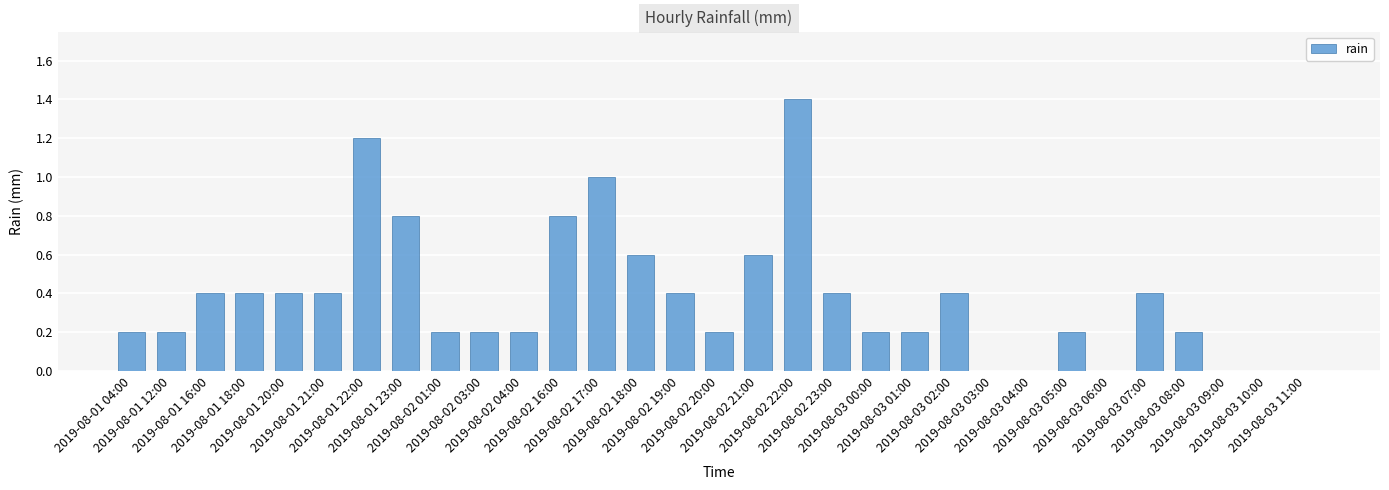

What is the maximum value shown in the chart?

1.4